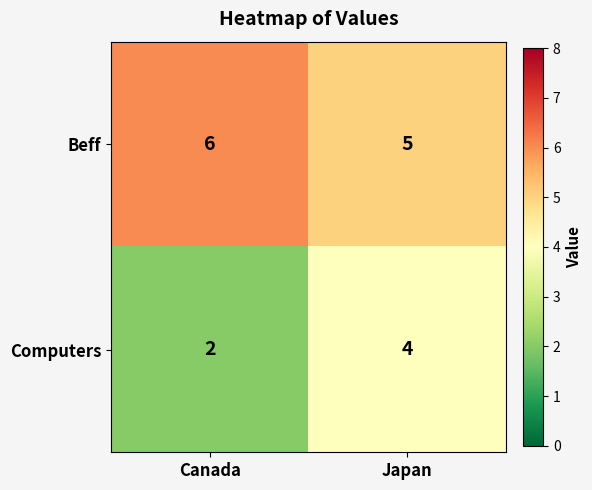

What is the total value across all series at Canada?

8